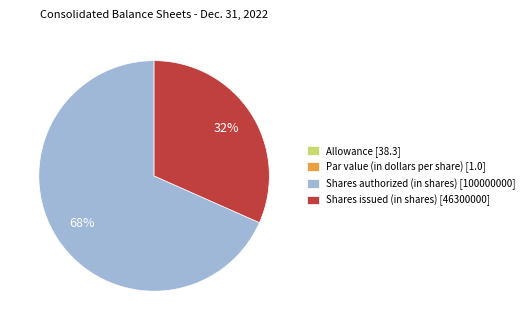

To the nearest percent, what percentage of the pie is Shares authorized (in shares) [100000000]?

68%